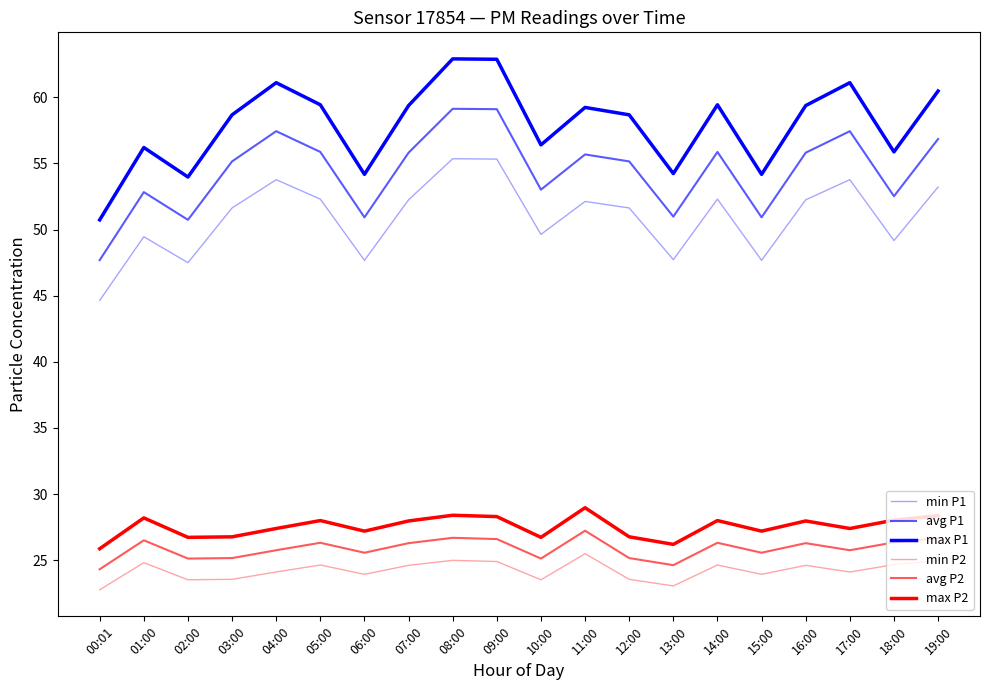

Does the chart display data point markers on the line(s)?

No